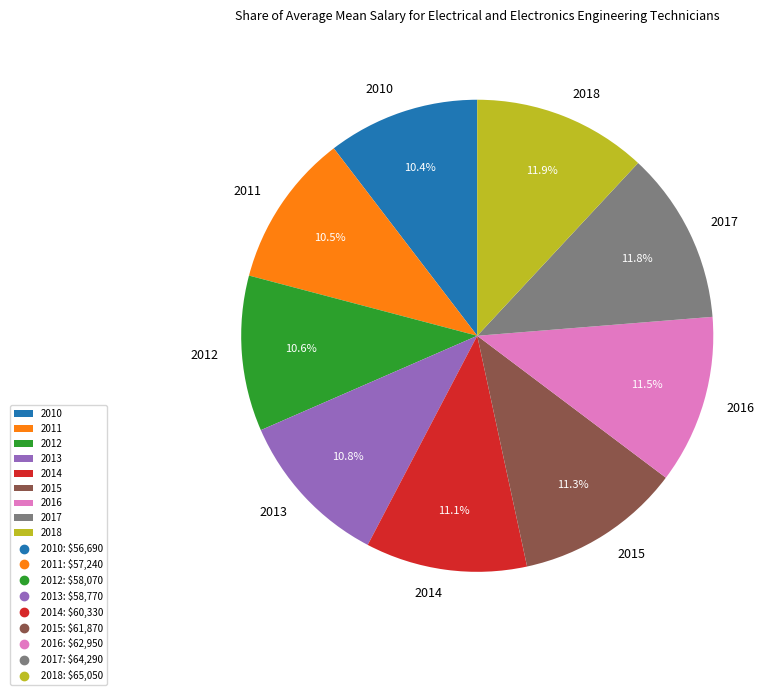

Does any single category account for the majority?

No